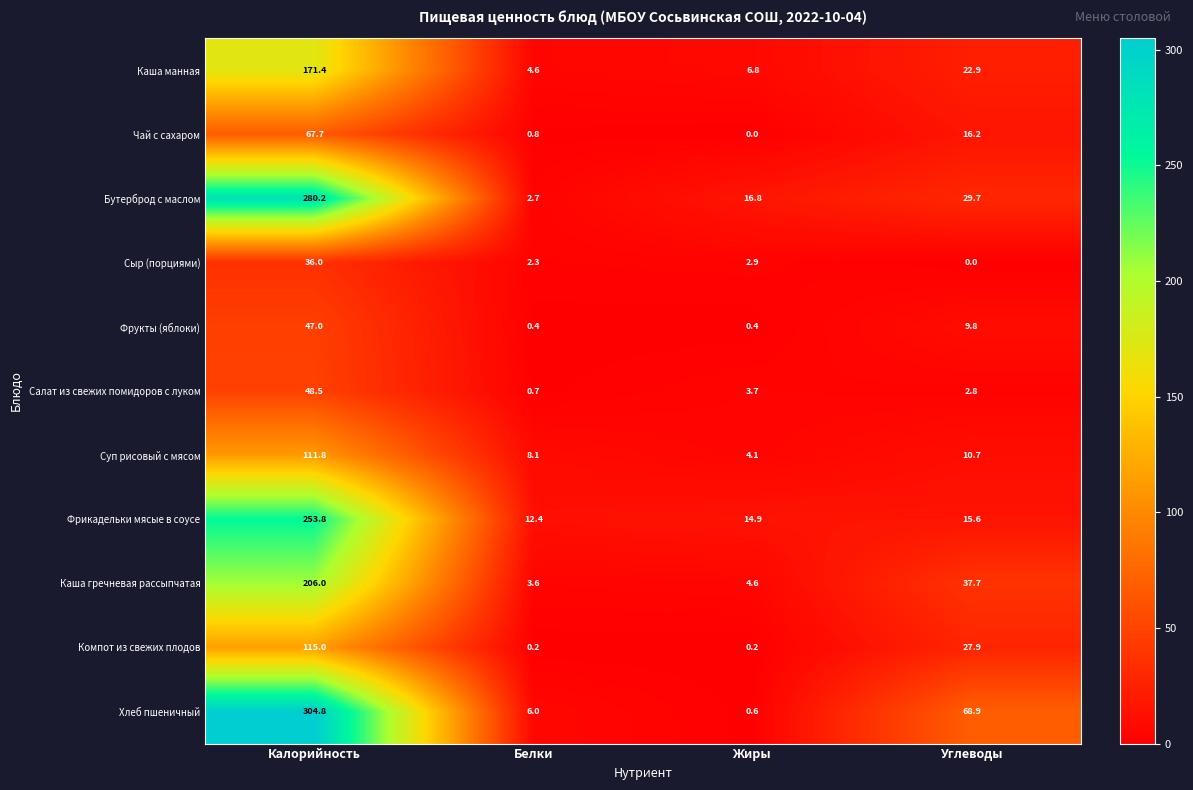

What value does the Компот из свежих плодов series have at Калорийность?

115.0